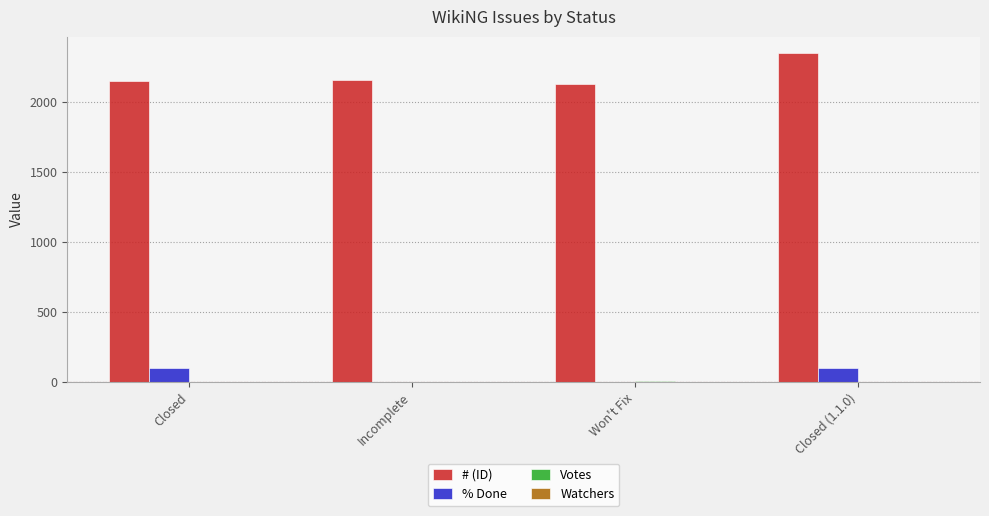

True or false: % Done has a value of 100 at Closed.

True